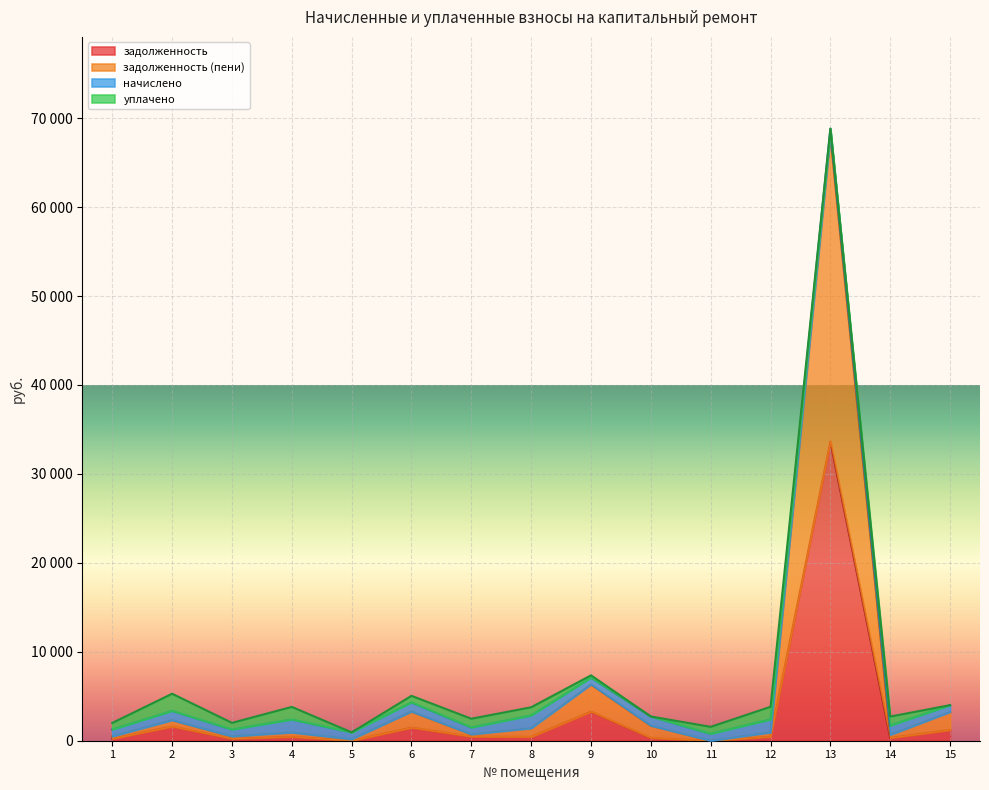

Does the chart display data point markers on the line(s)?

No